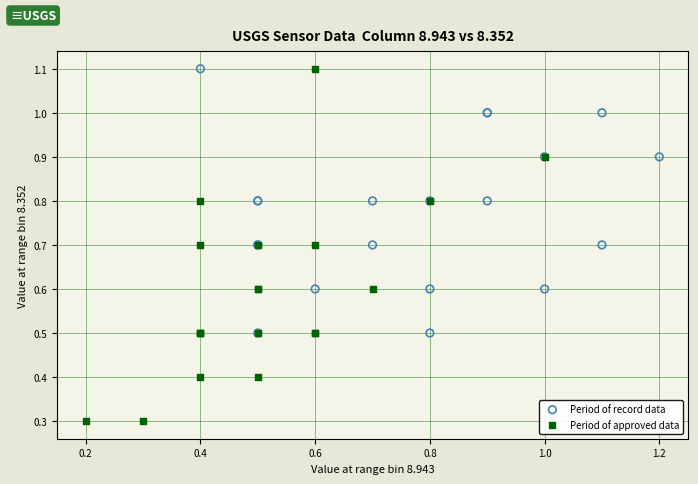

Which series contains the lowest Y value?

Period of approved data